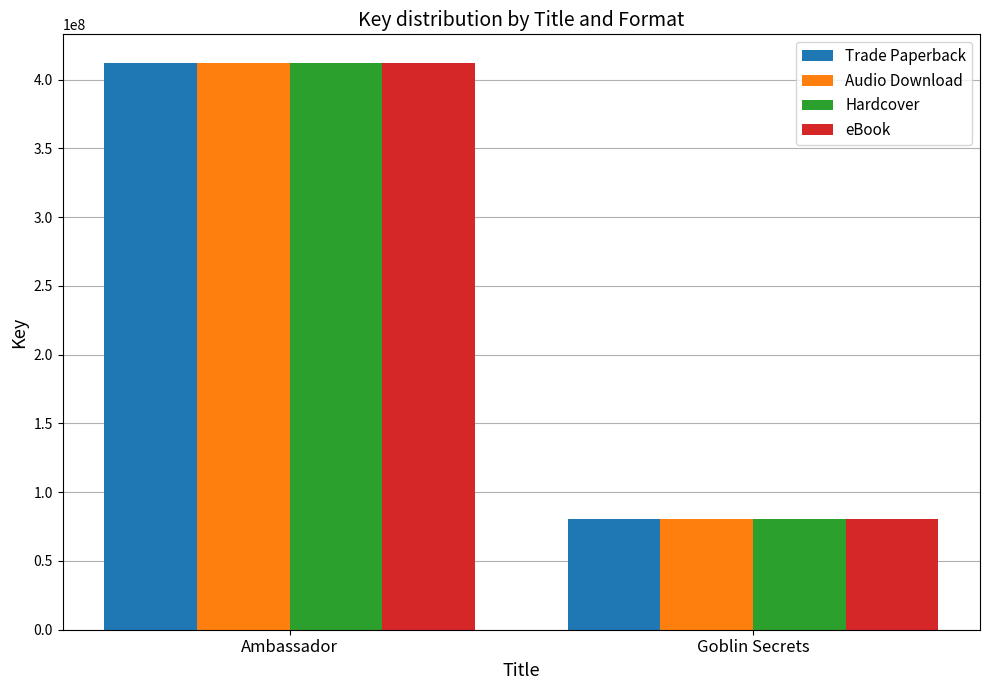

What is the difference between the eBook values at Goblin Secrets and Ambassador?

331949278